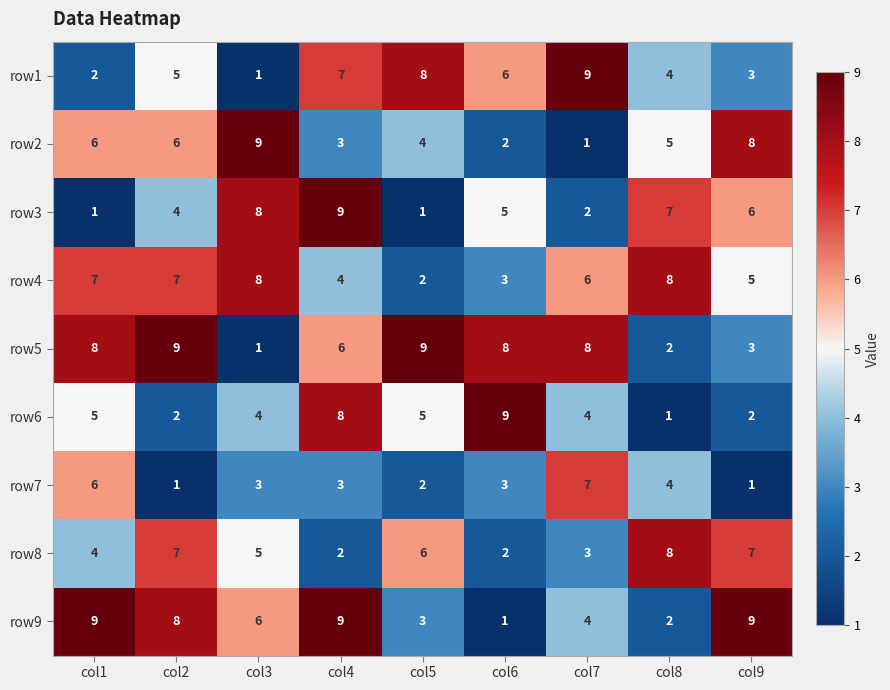

Count the row2 values in the range 3 to 6.

5